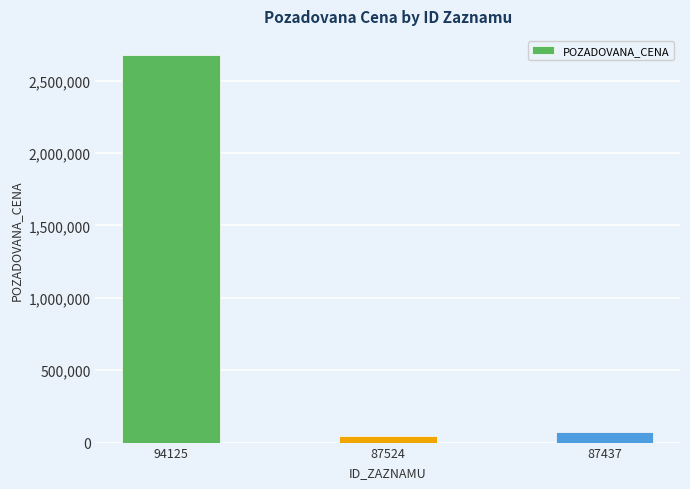

What is the average value?

932067